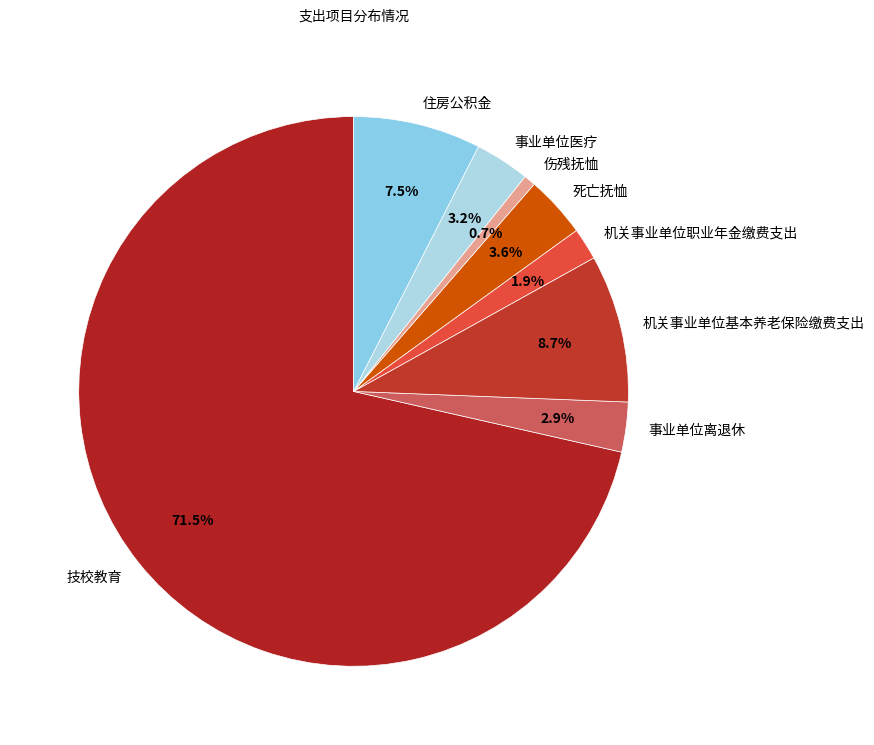

The 机关事业单位职业年金缴费支出 slice represents 2% of the pie. True or false?

True